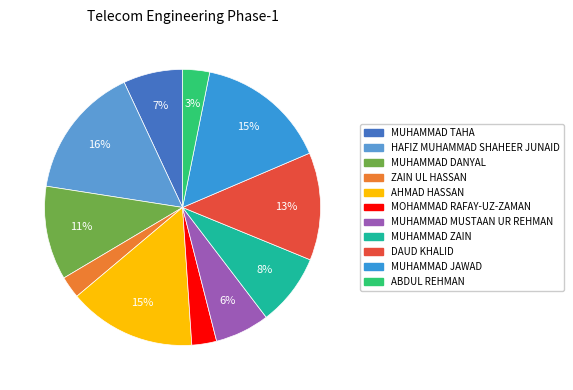

To the nearest percent, what percentage of the pie is ABDUL REHMAN?

3%